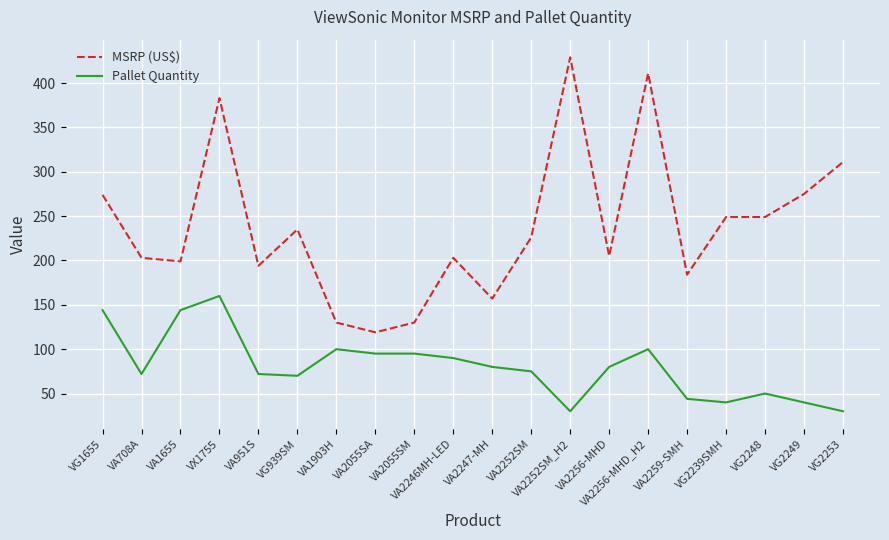

What is the highest value of the MSRP (US$) series?

429